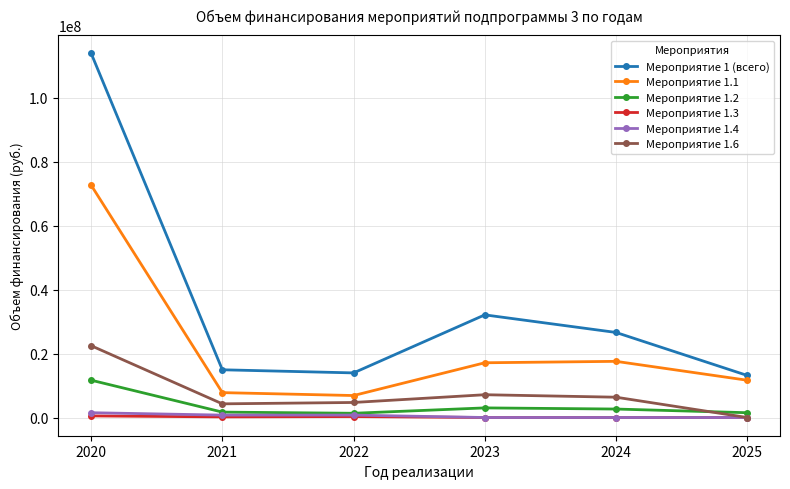

Which series has the widest spread of values?

Мероприятие 1 (всего)